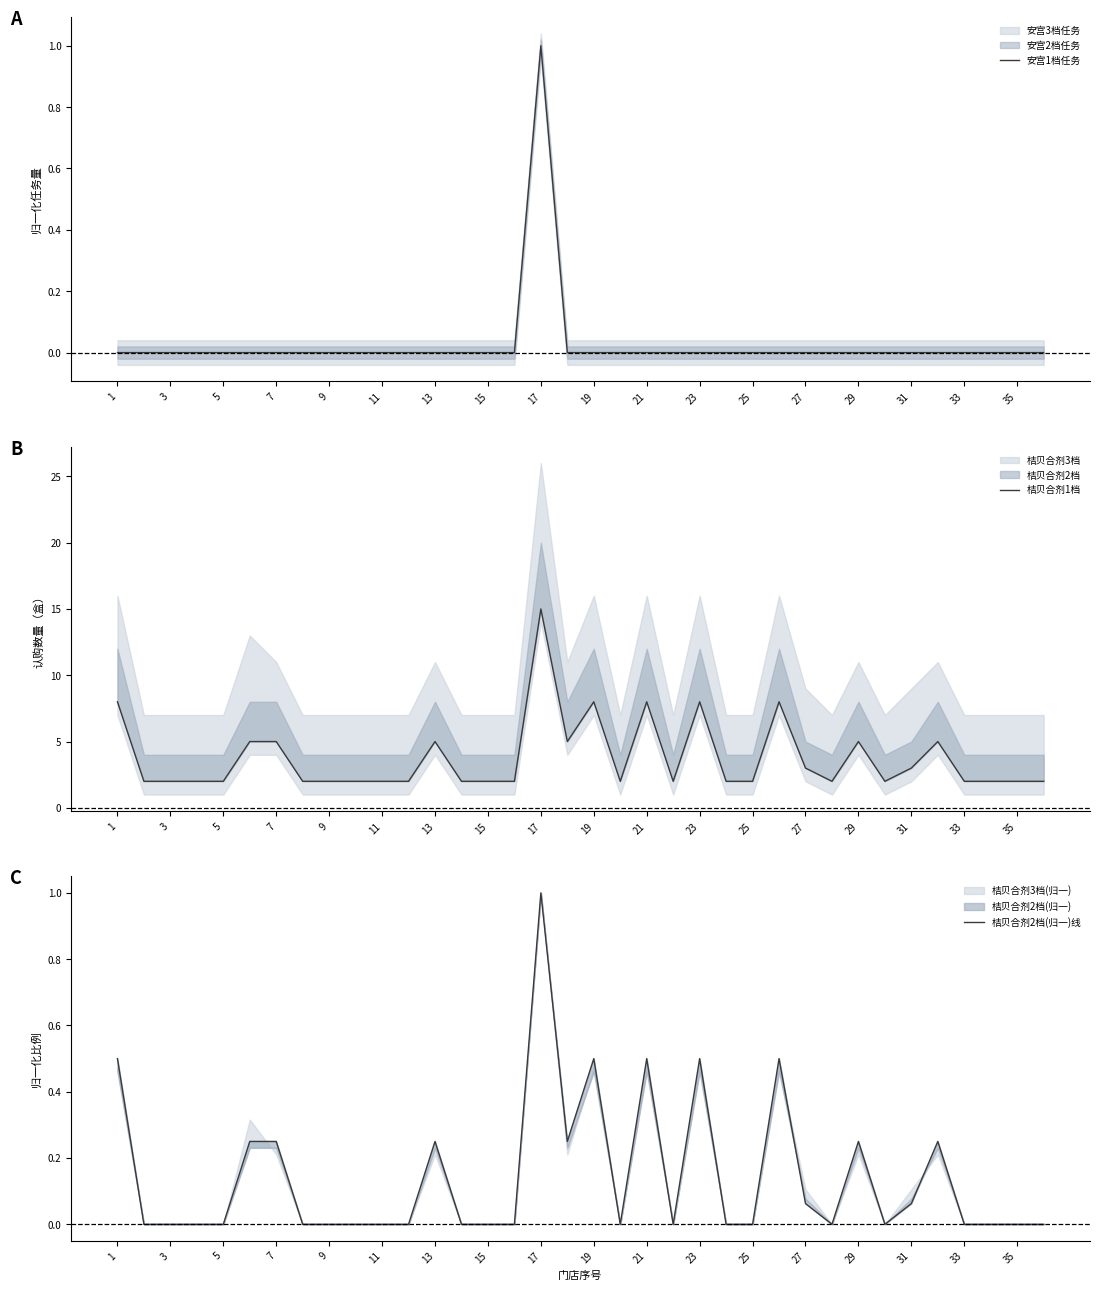

At which label is 桔贝合剂1档 closest to 8?

1